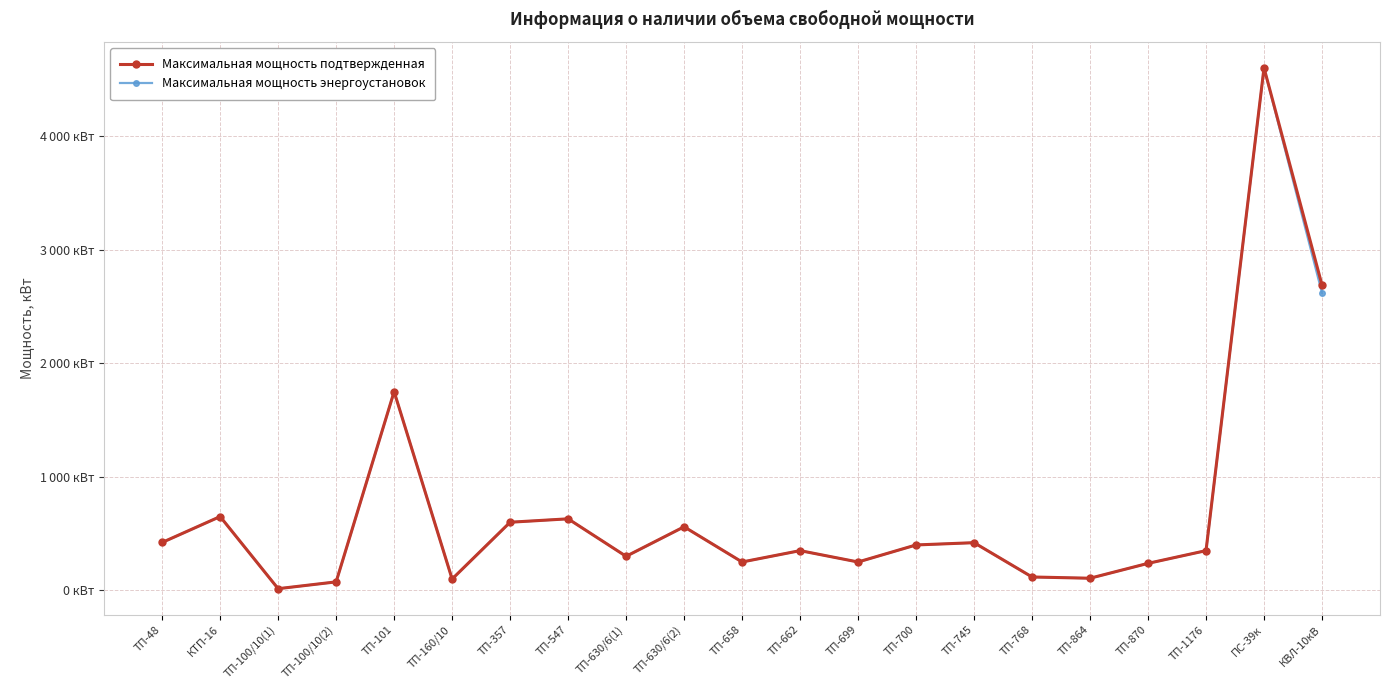

What is the greatest value displayed?

4600